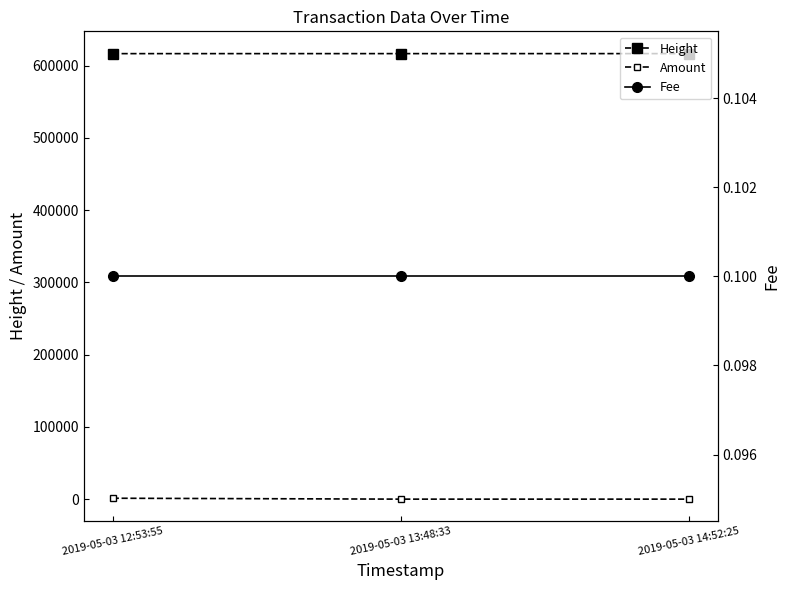

Is it true that Height equals 402063.3 at 2019-05-03 12:53:55?

False